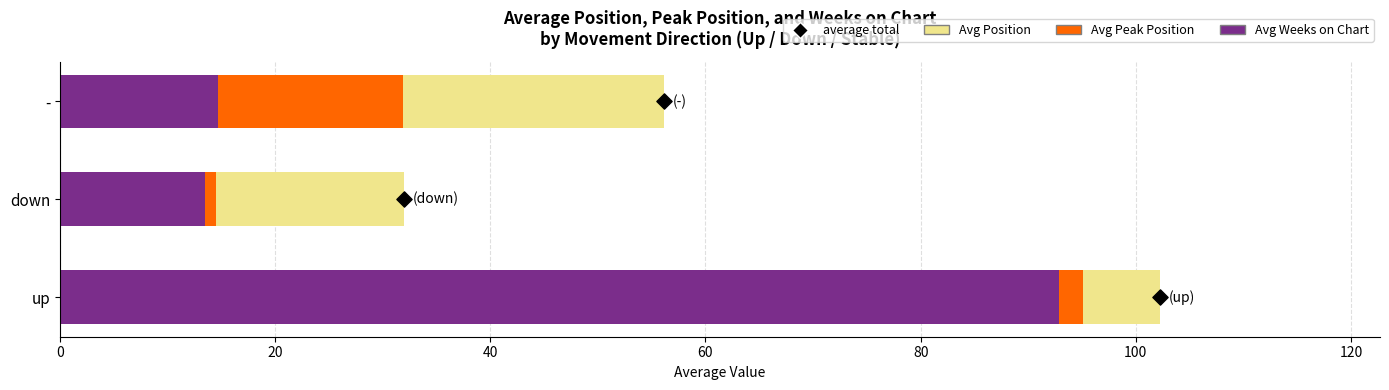

Which series contains the highest Y value?

Avg Weeks on Chart